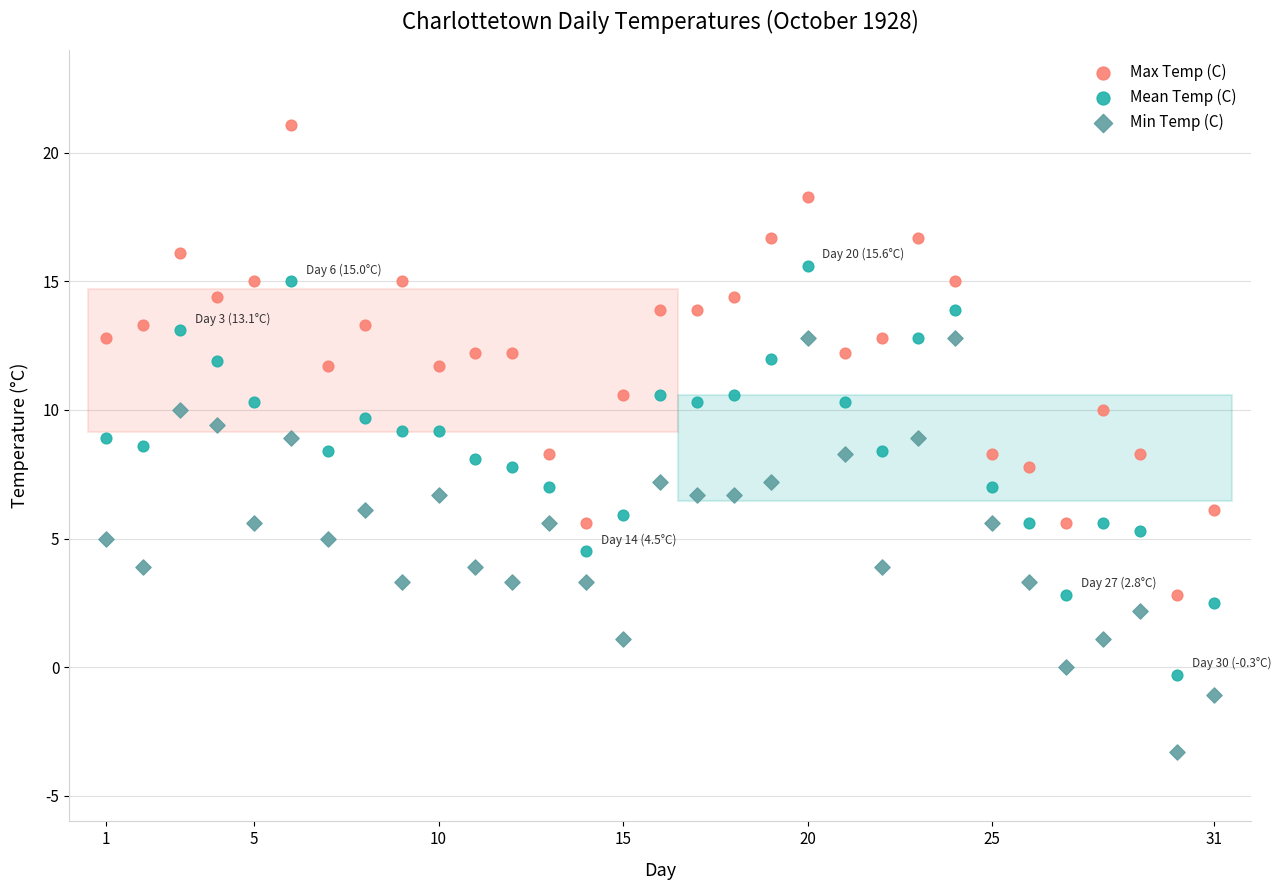

Which series reaches the maximum Y coordinate?

Max Temp (C)